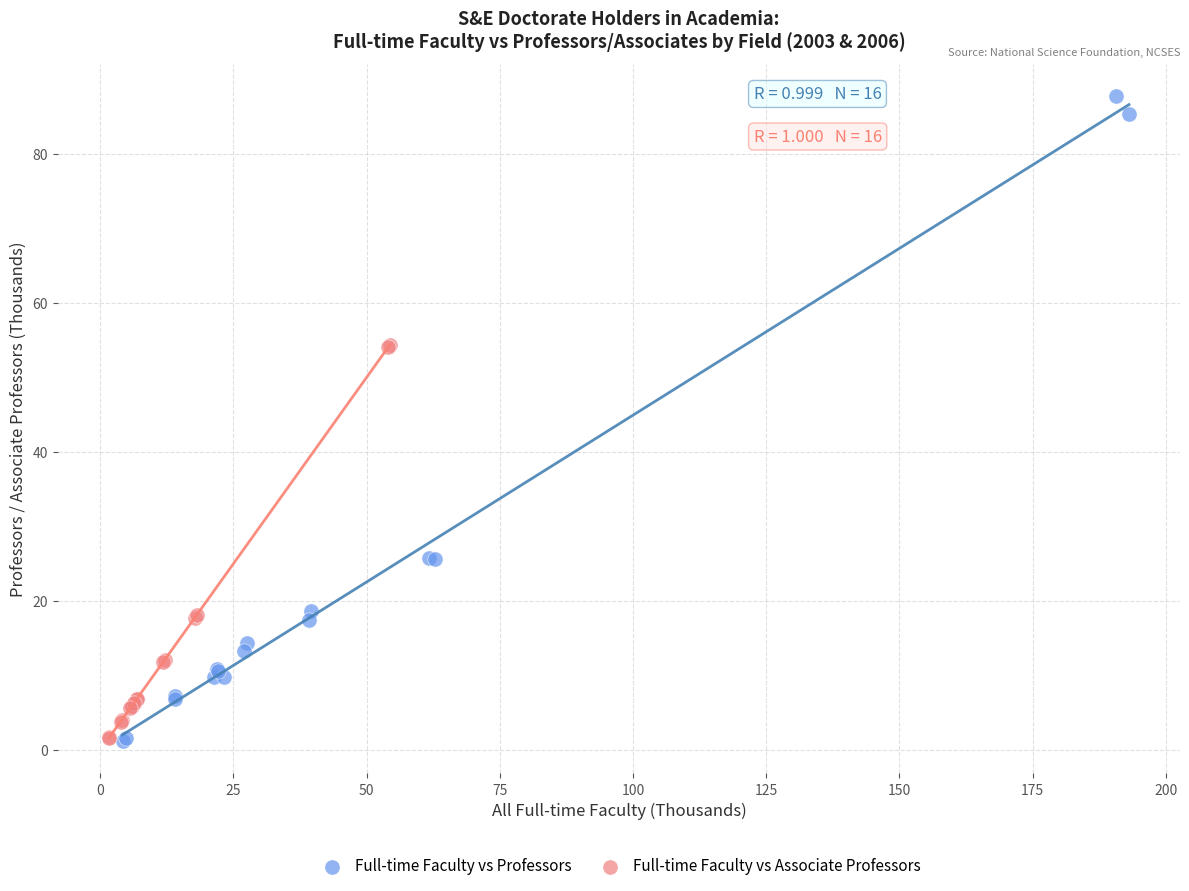

Which series contains the highest Y value?

Full-time Faculty vs Professors